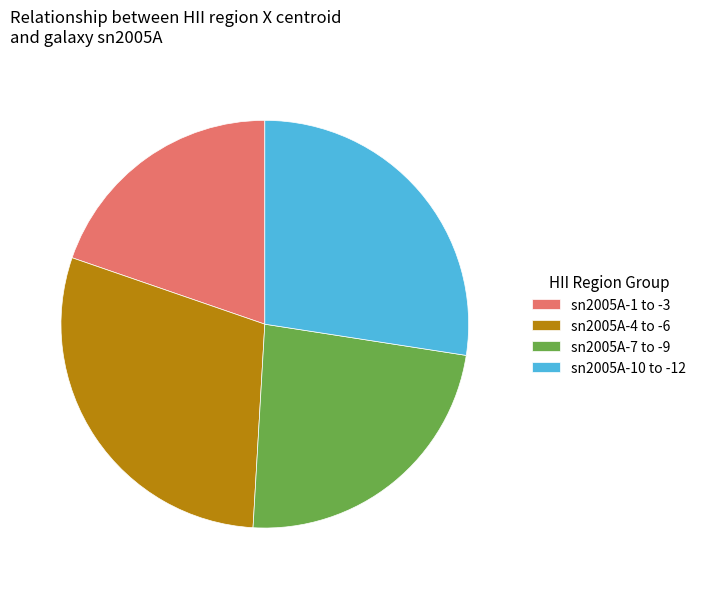

What is the largest slice in the pie chart?

sn2005A-4 to -6